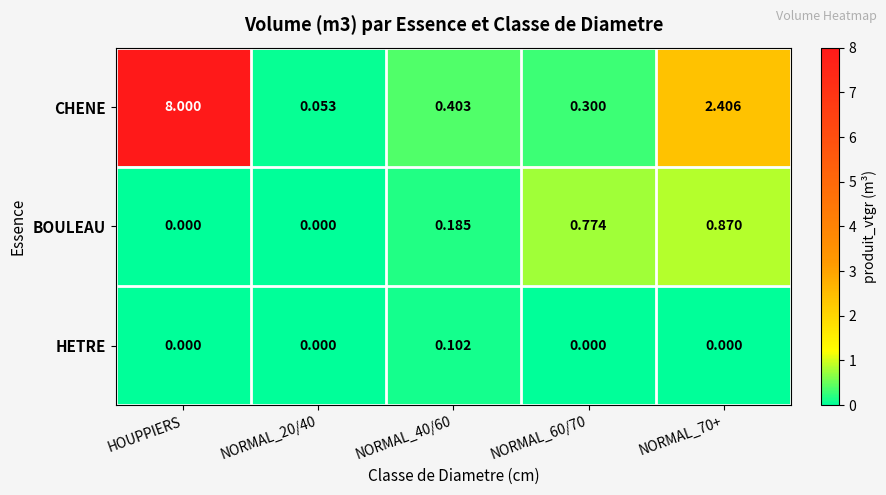

At which category does the chart reach its peak across all series?

HOUPPIERS